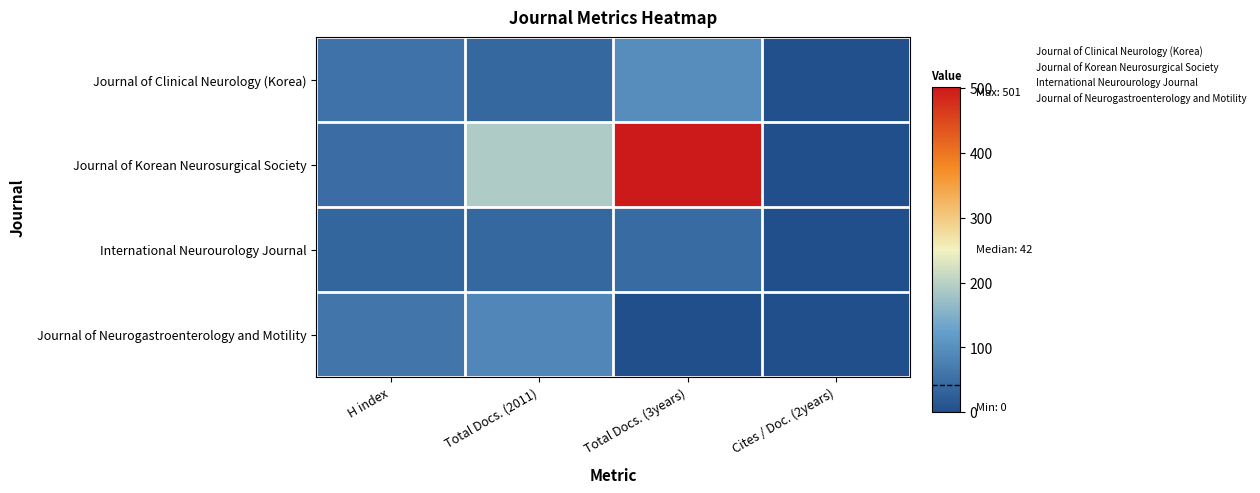

What is the greatest value displayed?

501.0